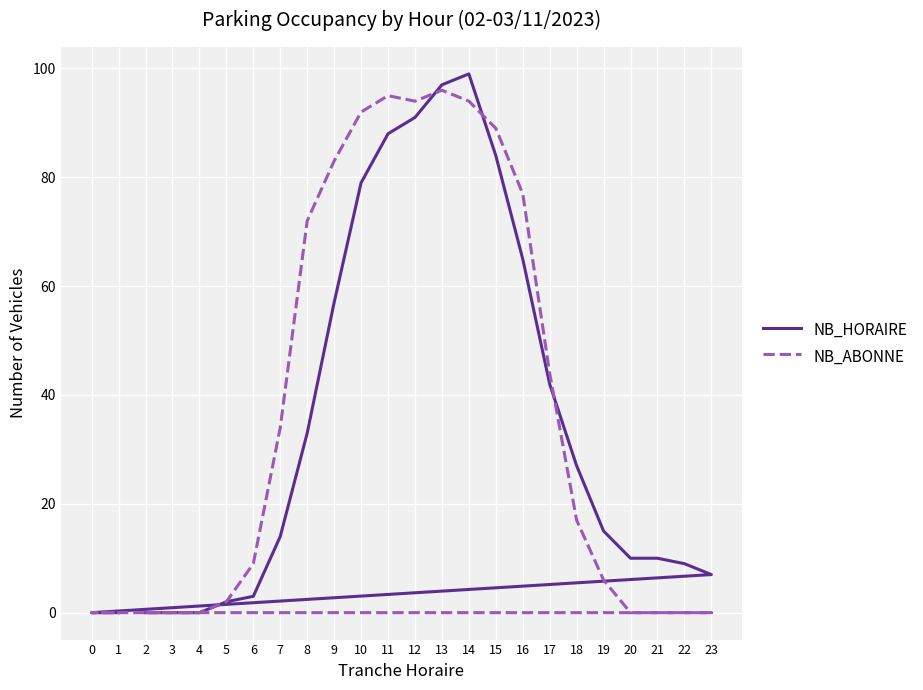

Rank the series by their average value, from highest to lowest.

NB_ABONNE, NB_HORAIRE